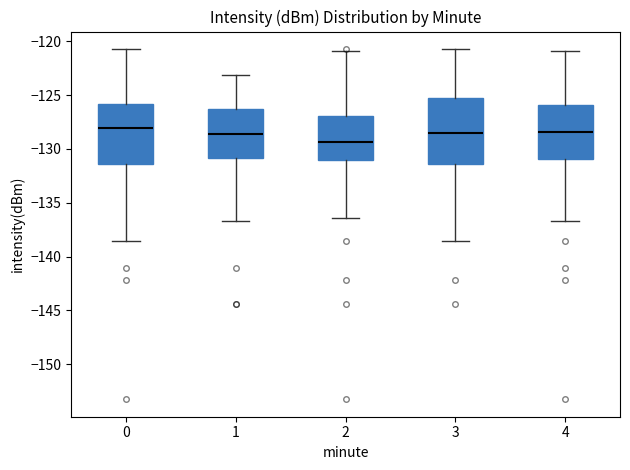

Where does the median line of the box at x = 3 sit on the y-axis? The values are not printed on the chart, so give them approximately, as read against the axis.

-128.5